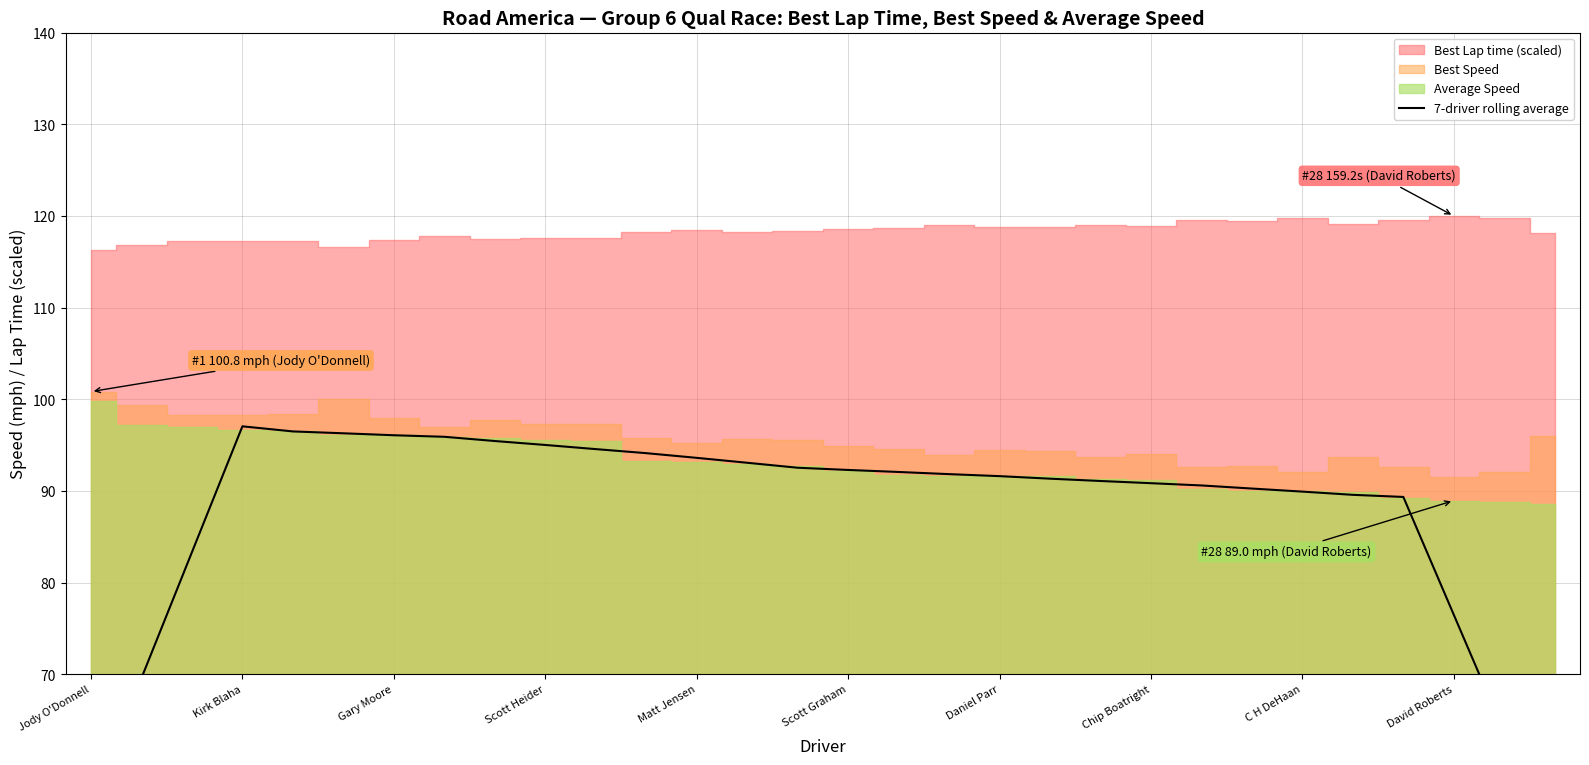

What is the label of the 29th point from the left?

28